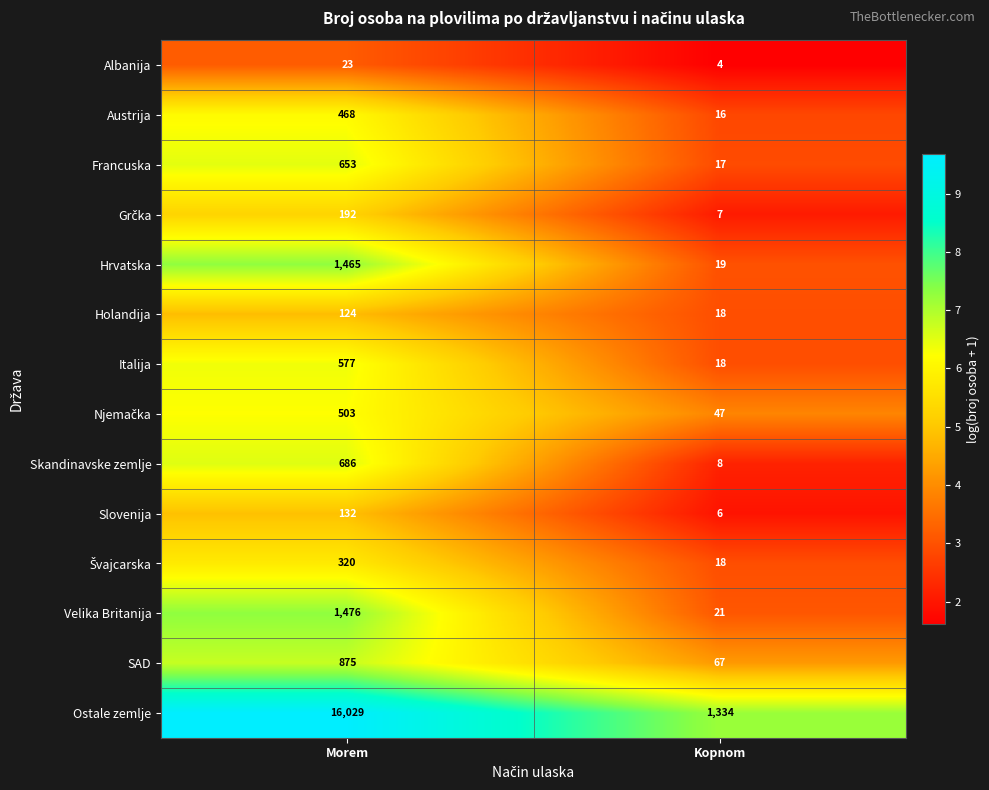

Which series changed the most between Morem and Kopnom?

Ostale zemlje